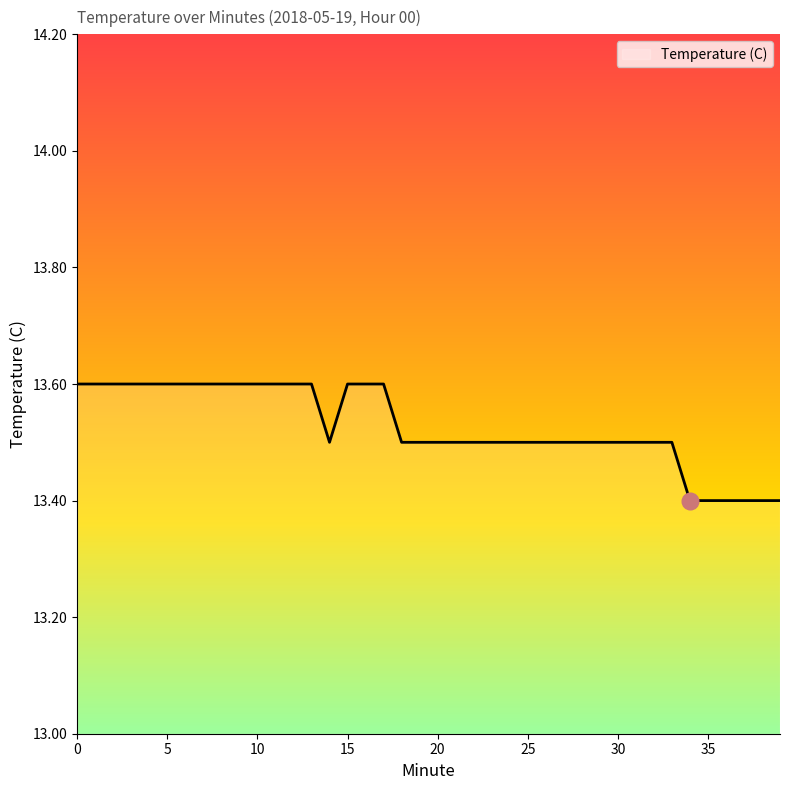

What is the minimum value shown in the chart?

13.4